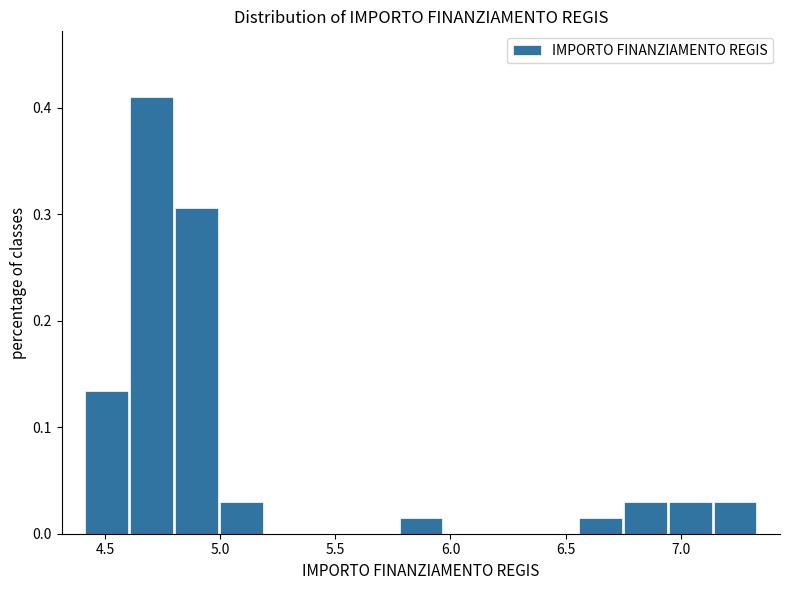

Read against the x-axis, roughly where is the centre of the tallest bar?

4.70